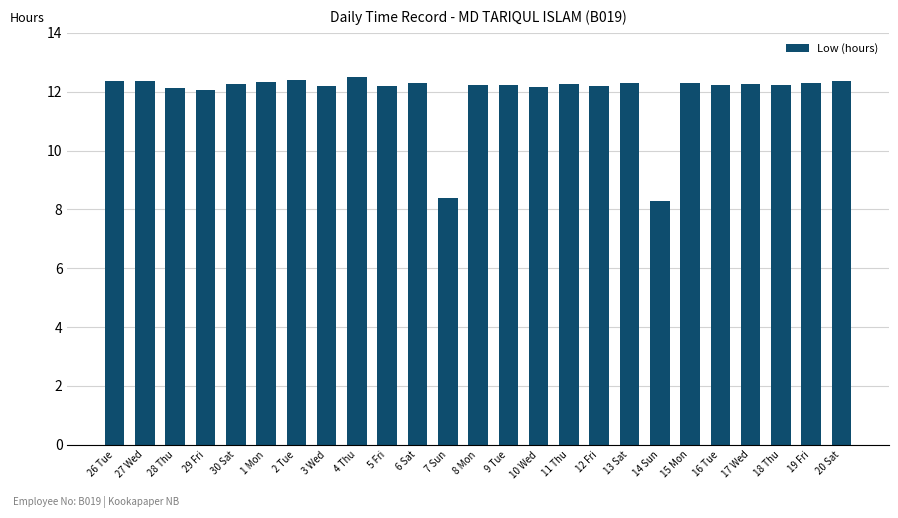

What is the difference between the maximum and minimum values?

4.2